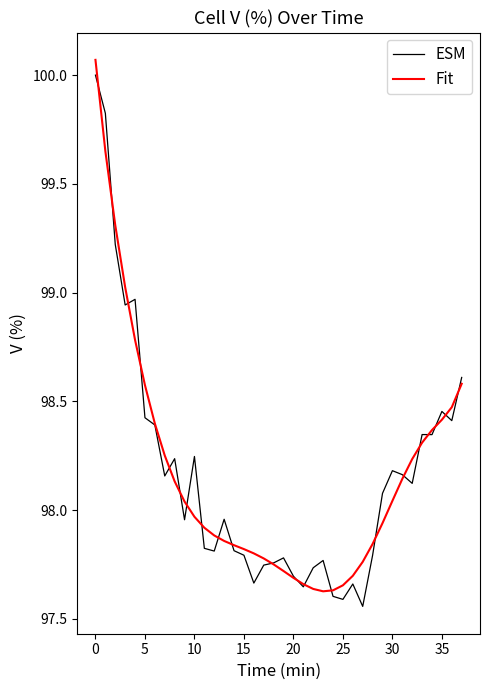

What is the maximum value for ESM?

100.0